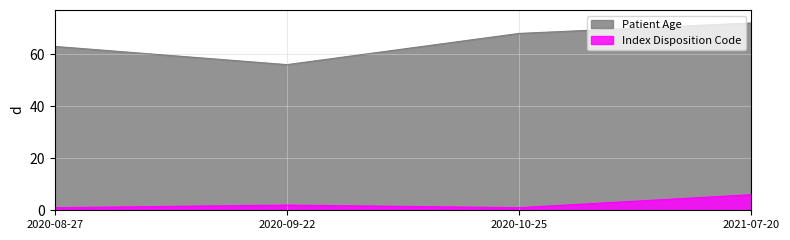

Which has a higher value, 2021-07-20 or 2020-08-27?

2021-07-20